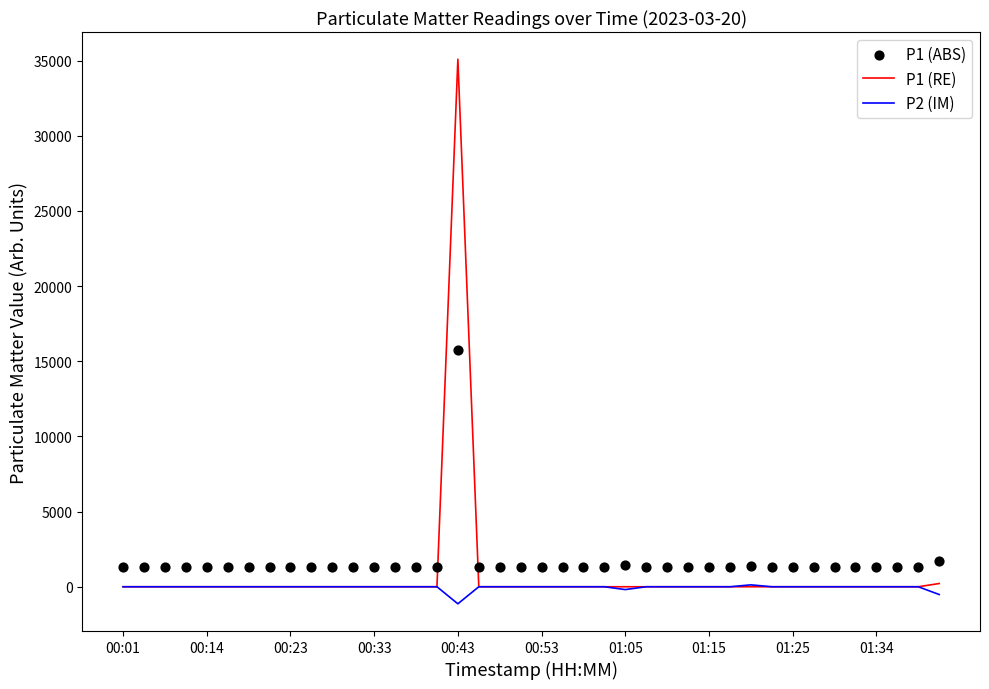

At how many categories does at least one series exceed 7748?

1